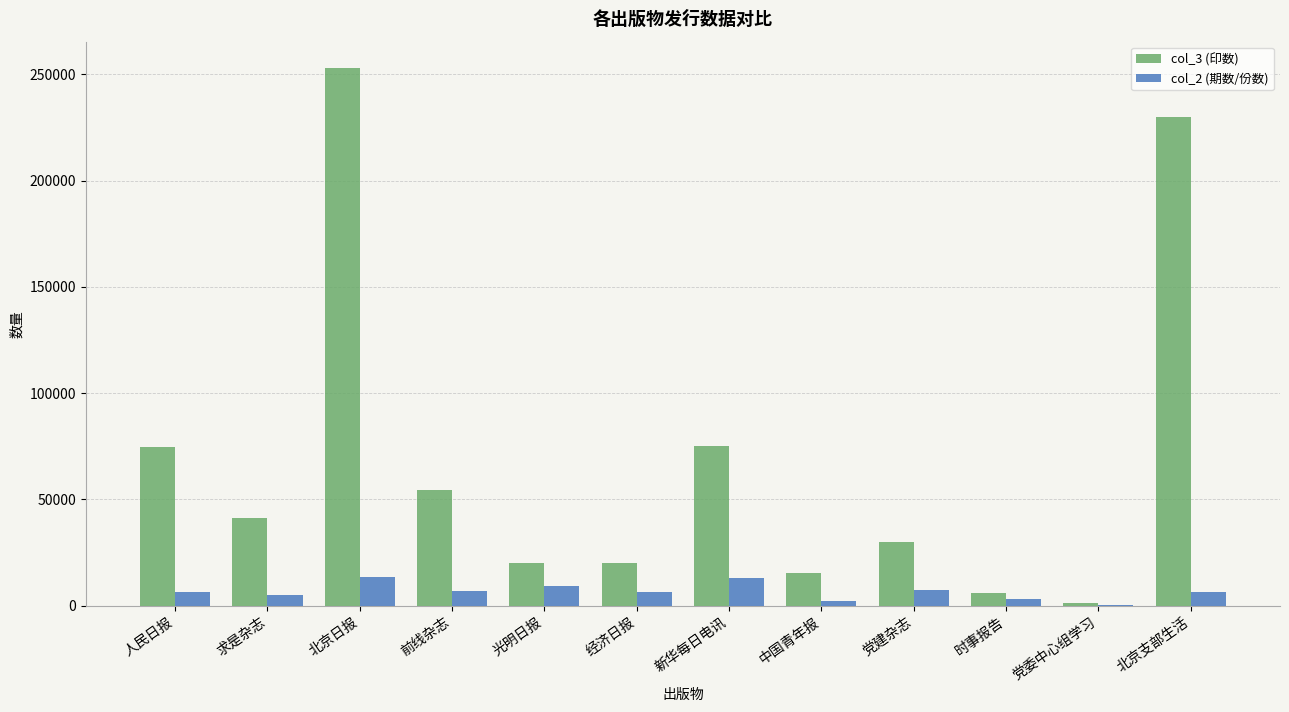

Which series changed the most between 北京日报 and 新华每日电讯?

col_3 (印数)